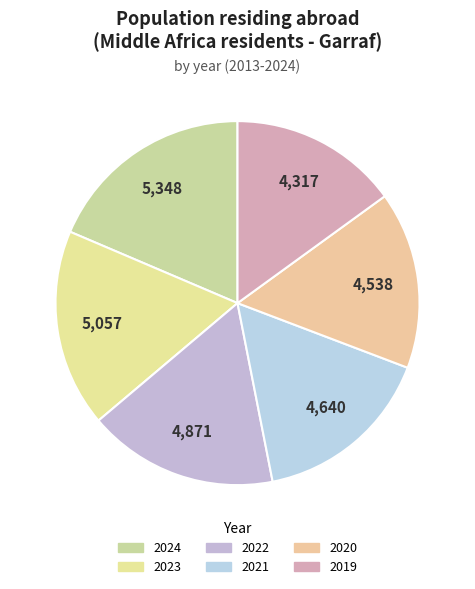

How many slices are in this pie chart?

6